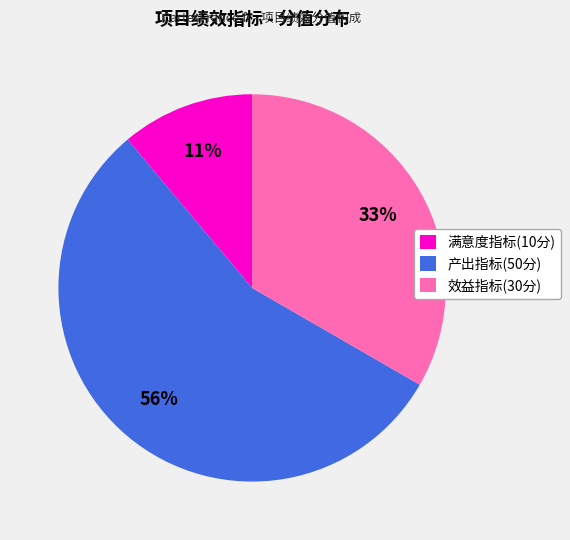

Does any single category account for the majority?

Yes